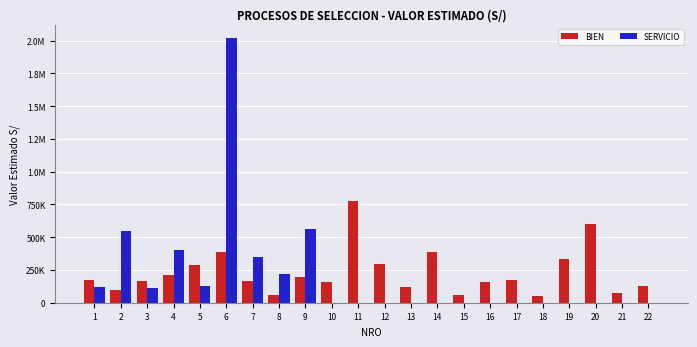

What is the difference between the BIEN values at 10 and 14?

224935.3